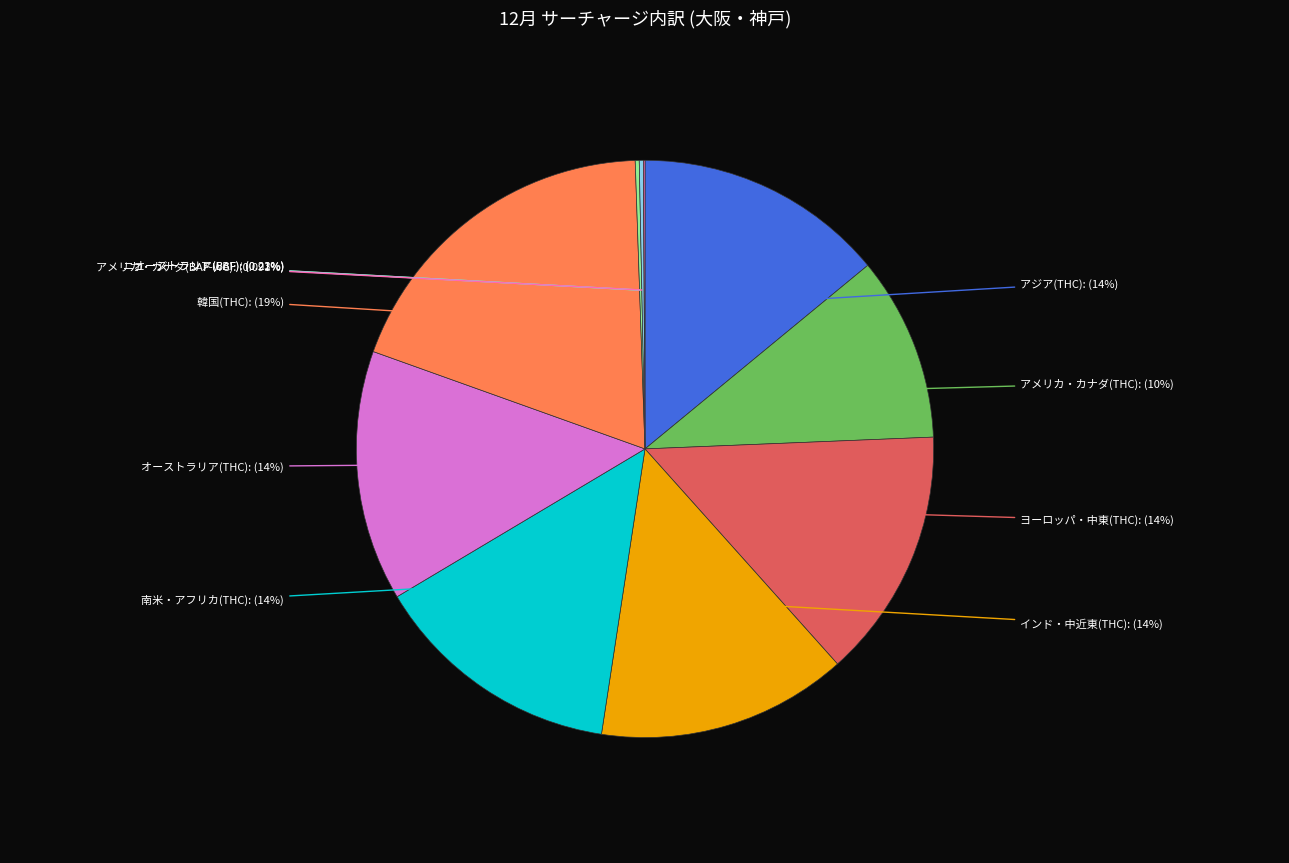

Which category has the biggest portion of the pie?

韓国(THC)